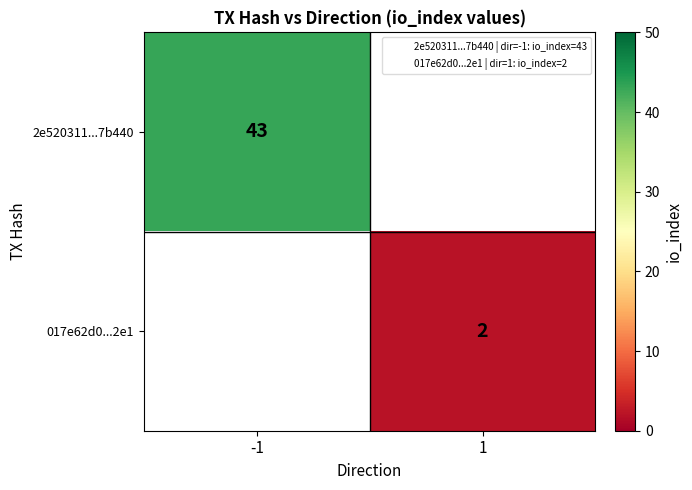

At which category does the chart reach its peak across all series?

-1